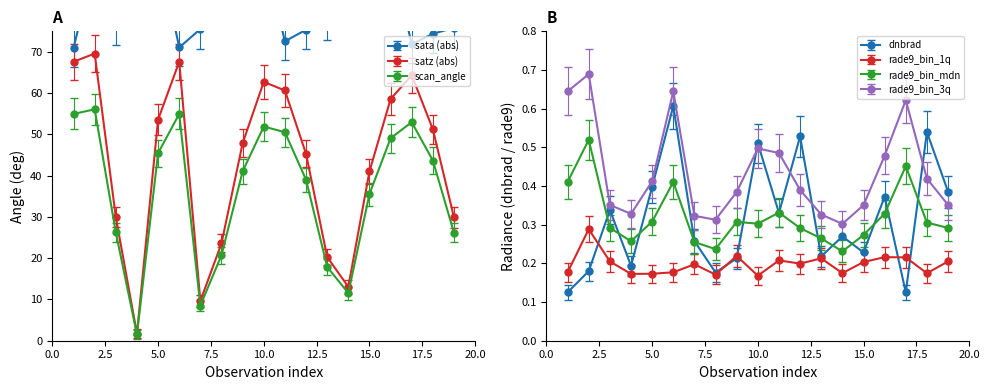

True or false: dnbrad has more than 0 points higher than both neighbors.

True